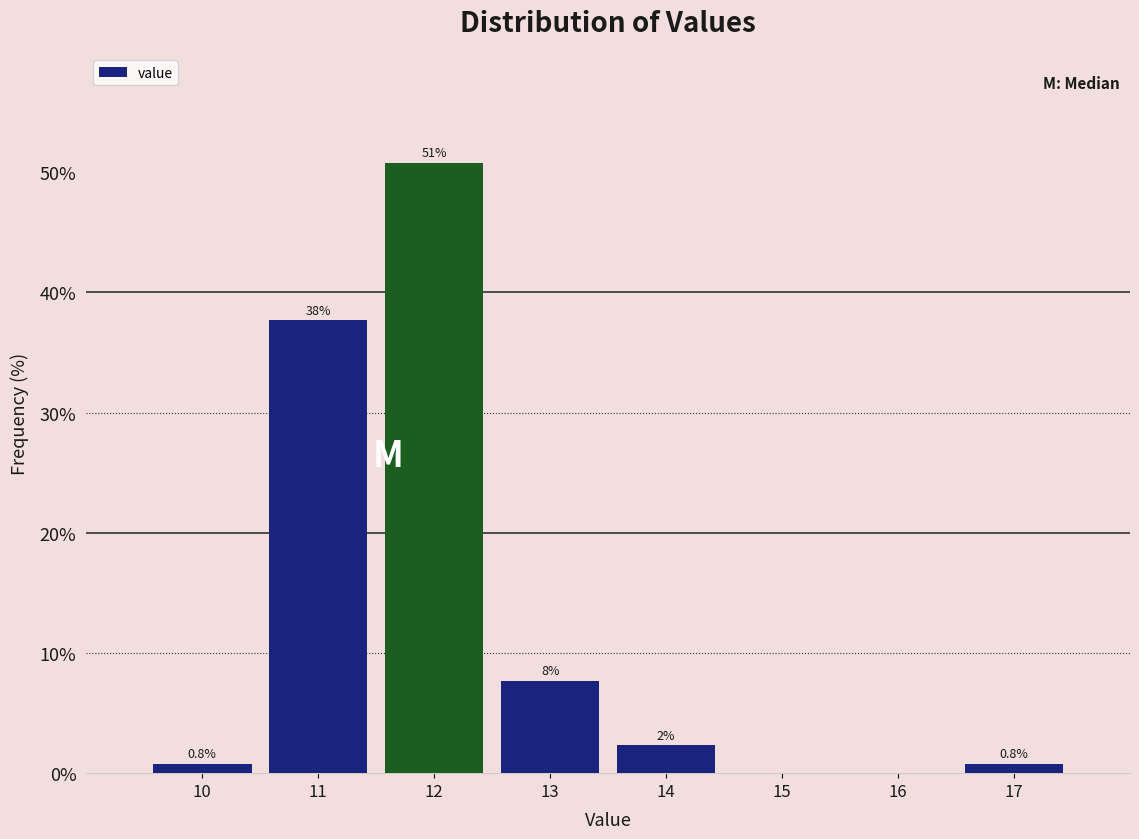

Which range on the x-axis has the tallest bar?

11.5 to 12.5